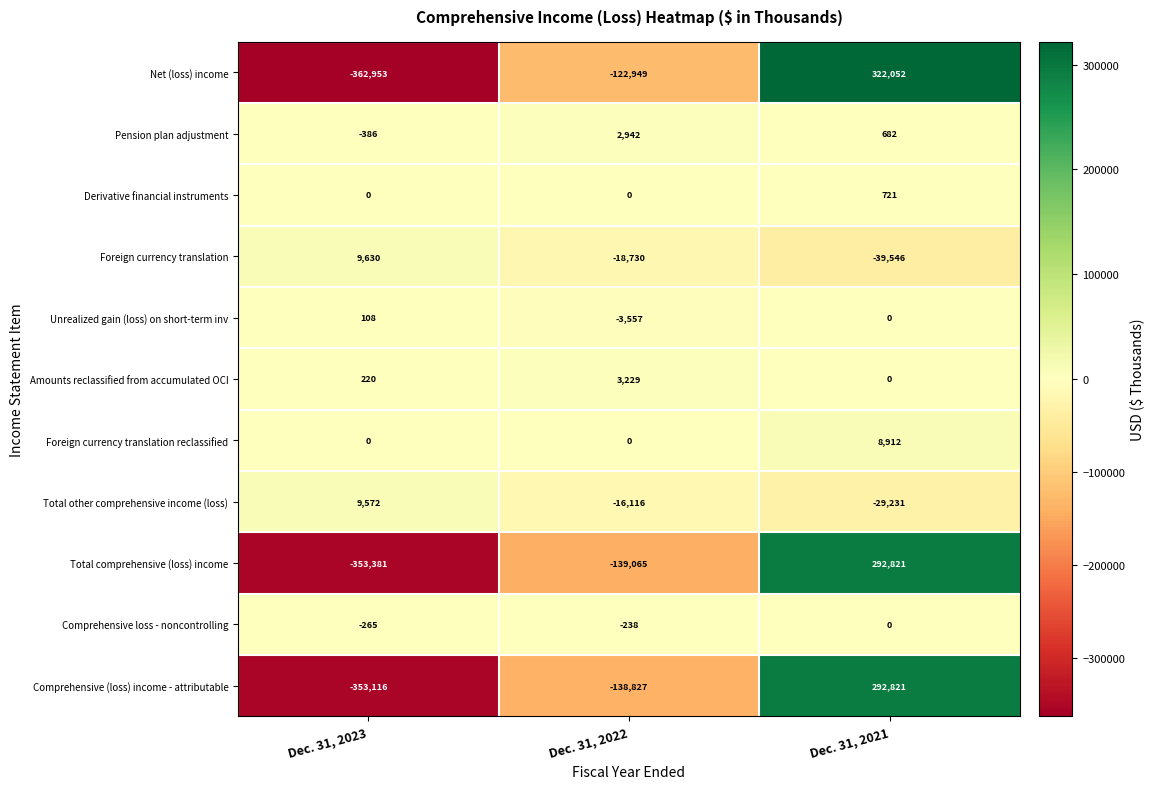

What is the maximum value shown in the chart?

322052